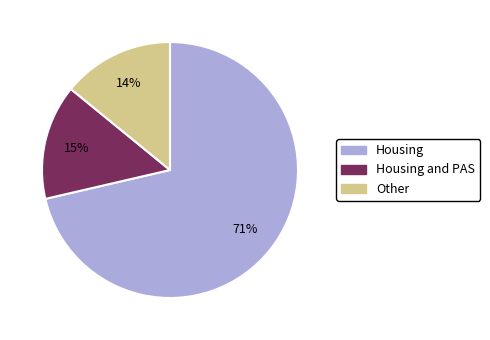

How many segments does this pie chart have?

3